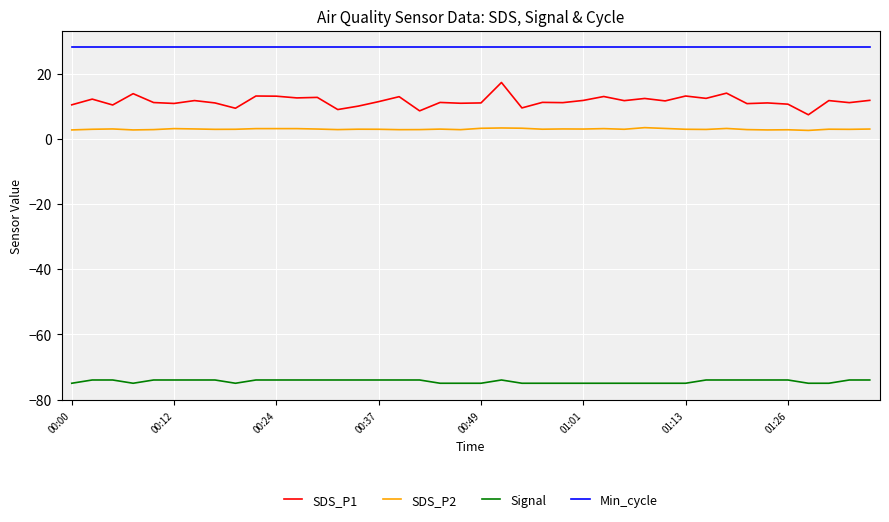

Rank the series by their maximum value, from highest to lowest.

Min_cycle, SDS_P1, SDS_P2, Signal